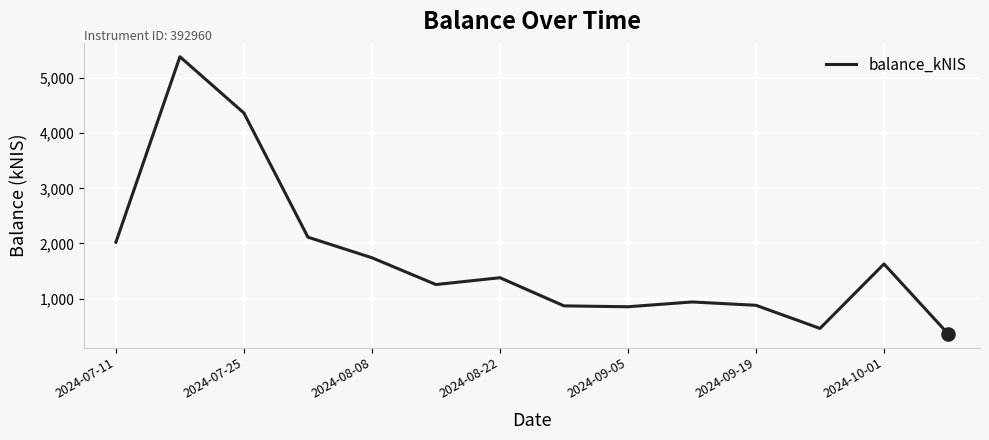

What is the maximum value shown in the chart?

5387.6